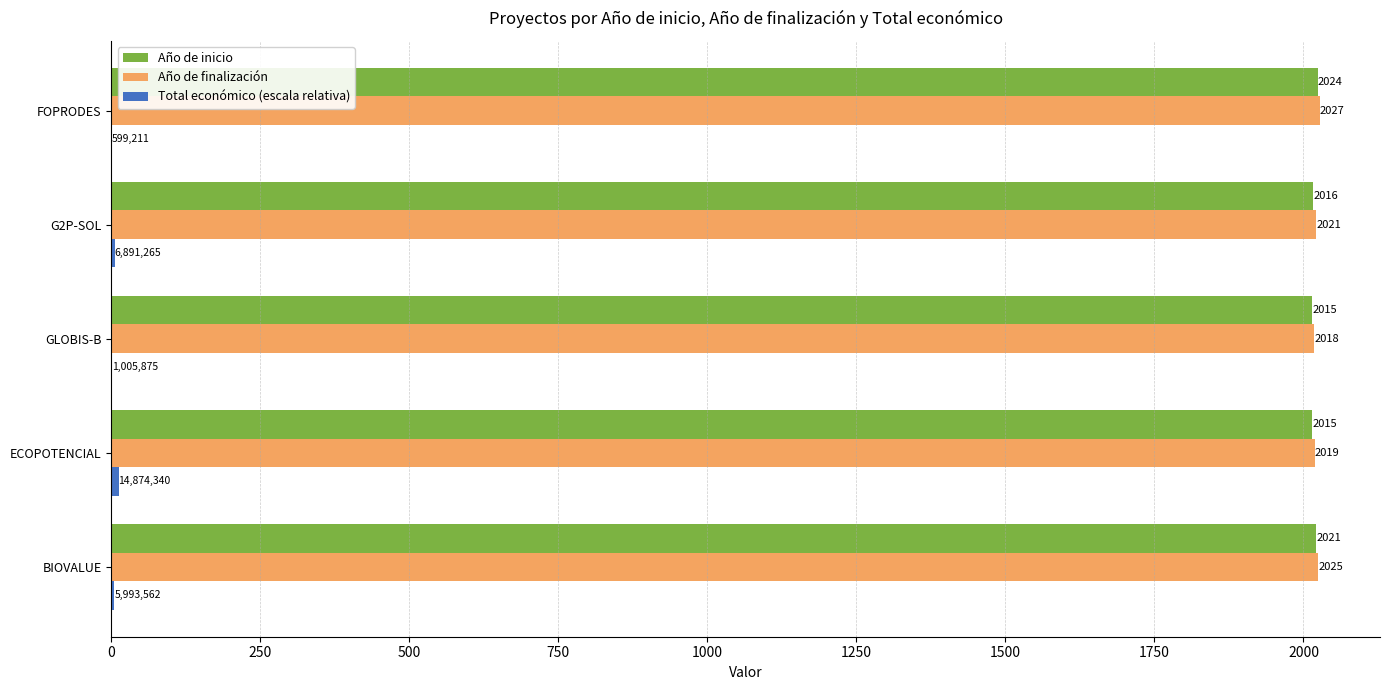

Between BIOVALUE and G2P-SOL, which series saw the biggest shift?

Año de inicio